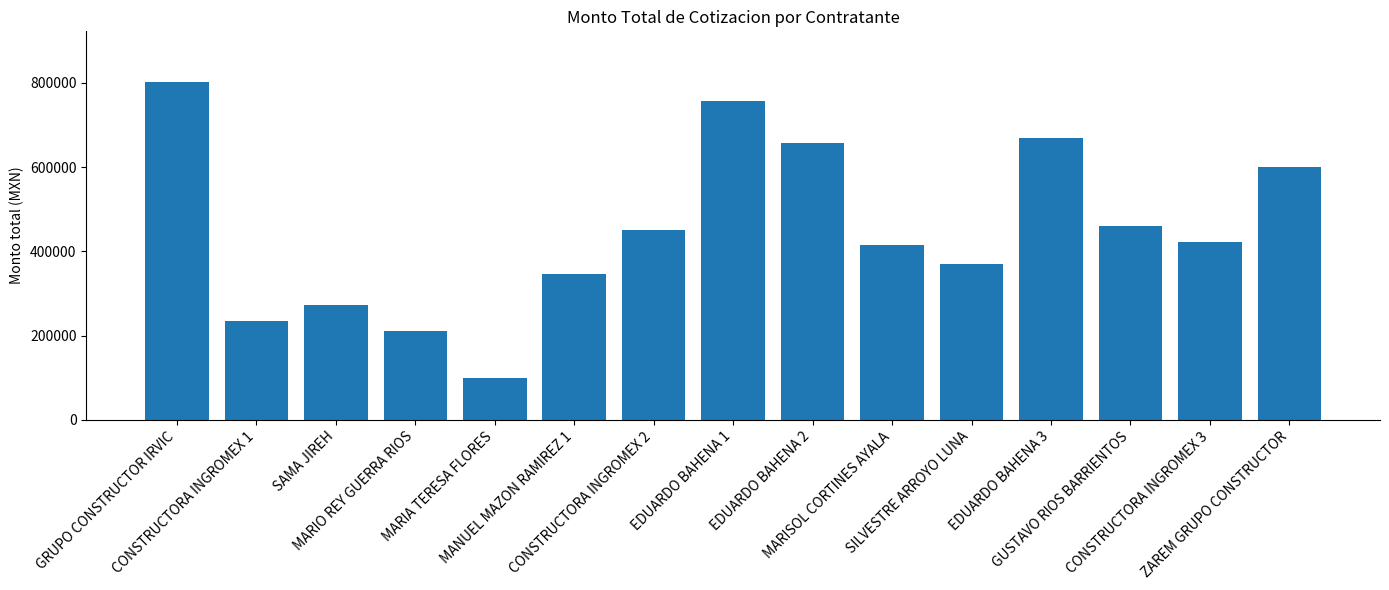

Does the chart contain stacked bars?

No